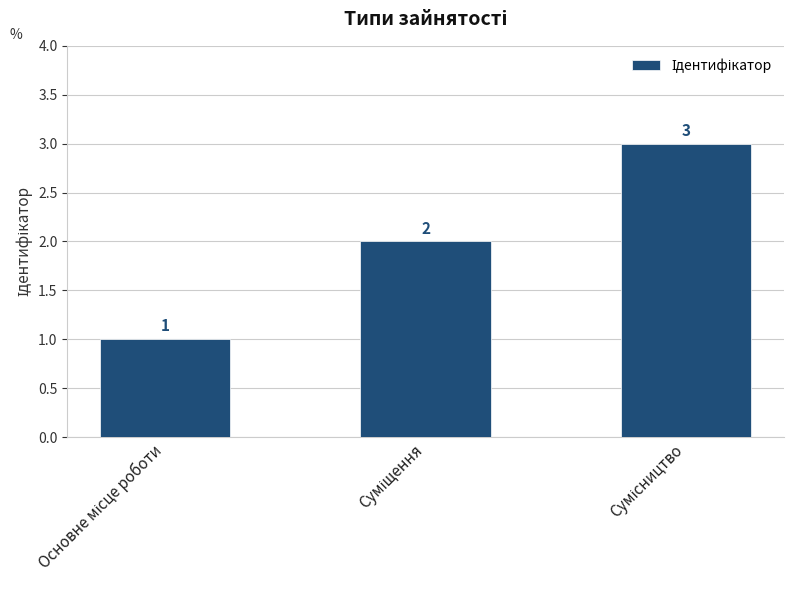

How many values are between 1 and 3?

3